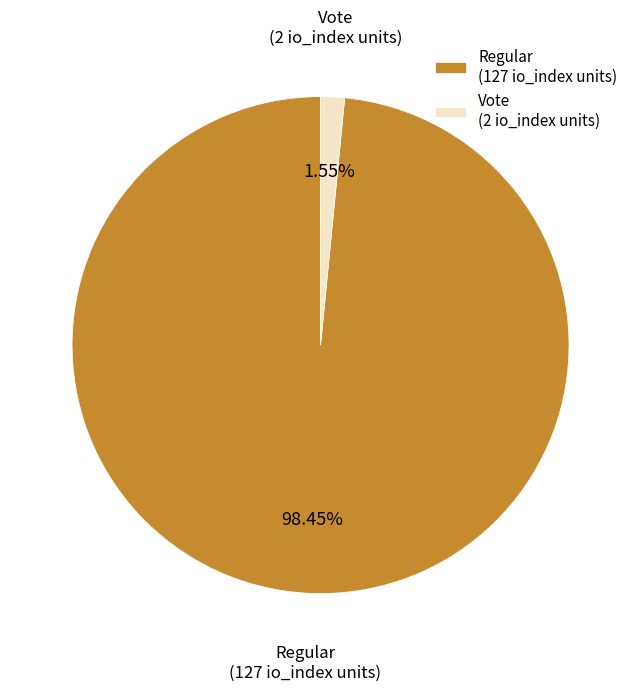

Rank the categories by value from lowest to highest.

Vote (2 io_index units), Regular (127 io_index units)